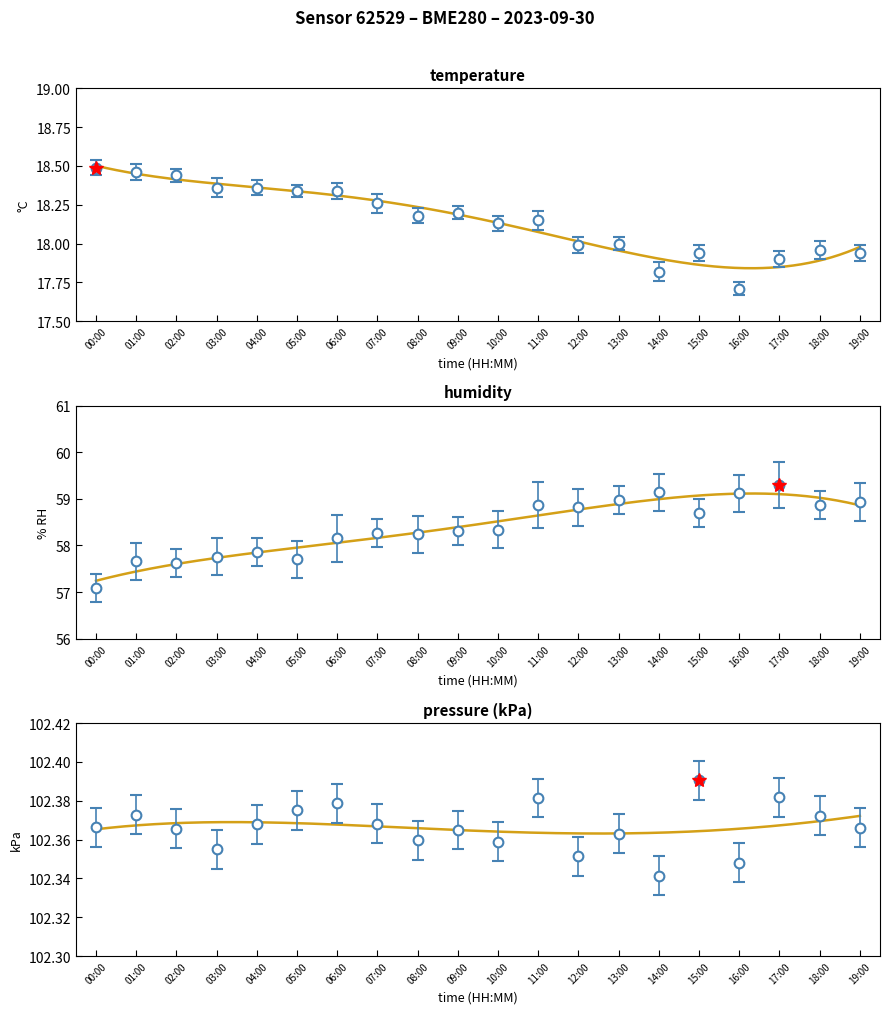

Reading right to left, what are all the values shown in this chart?

temperature: 19:00=17.9	18:00=18.0	17:00=17.9	16:00=17.7	15:00=17.9	14:00=17.8	13:00=18.0	12:00=18.0	11:00=18.1	10:00=18.1	09:00=18.2	08:00=18.2	07:00=18.3	06:00=18.3	05:00=18.3	04:00=18.4	03:00=18.4	02:00=18.4	01:00=18.5	00:00=18.5
humidity: 19:00=58.9	18:00=58.9	17:00=59.3	16:00=59.1	15:00=58.7	14:00=59.1	13:00=59.0	12:00=58.8	11:00=58.9	10:00=58.3	09:00=58.3	08:00=58.2	07:00=58.3	06:00=58.1	05:00=57.7	04:00=57.9	03:00=57.8	02:00=57.6	01:00=57.7	00:00=57.1
pressure_kPa: 19:00=102.4	18:00=102.4	17:00=102.4	16:00=102.3	15:00=102.4	14:00=102.3	13:00=102.4	12:00=102.4	11:00=102.4	10:00=102.4	09:00=102.4	08:00=102.4	07:00=102.4	06:00=102.4	05:00=102.4	04:00=102.4	03:00=102.4	02:00=102.4	01:00=102.4	00:00=102.4